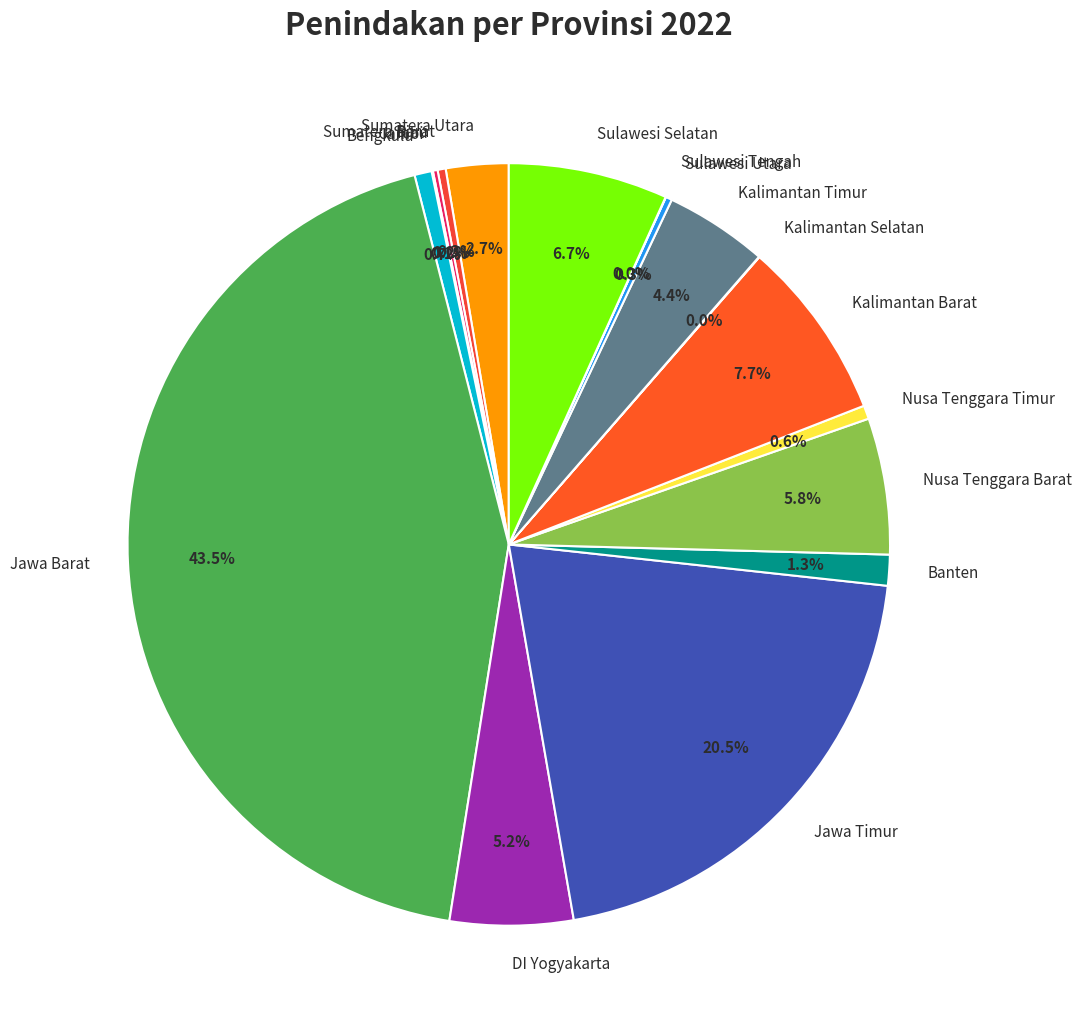

Which category has the biggest portion of the pie?

Jawa Barat